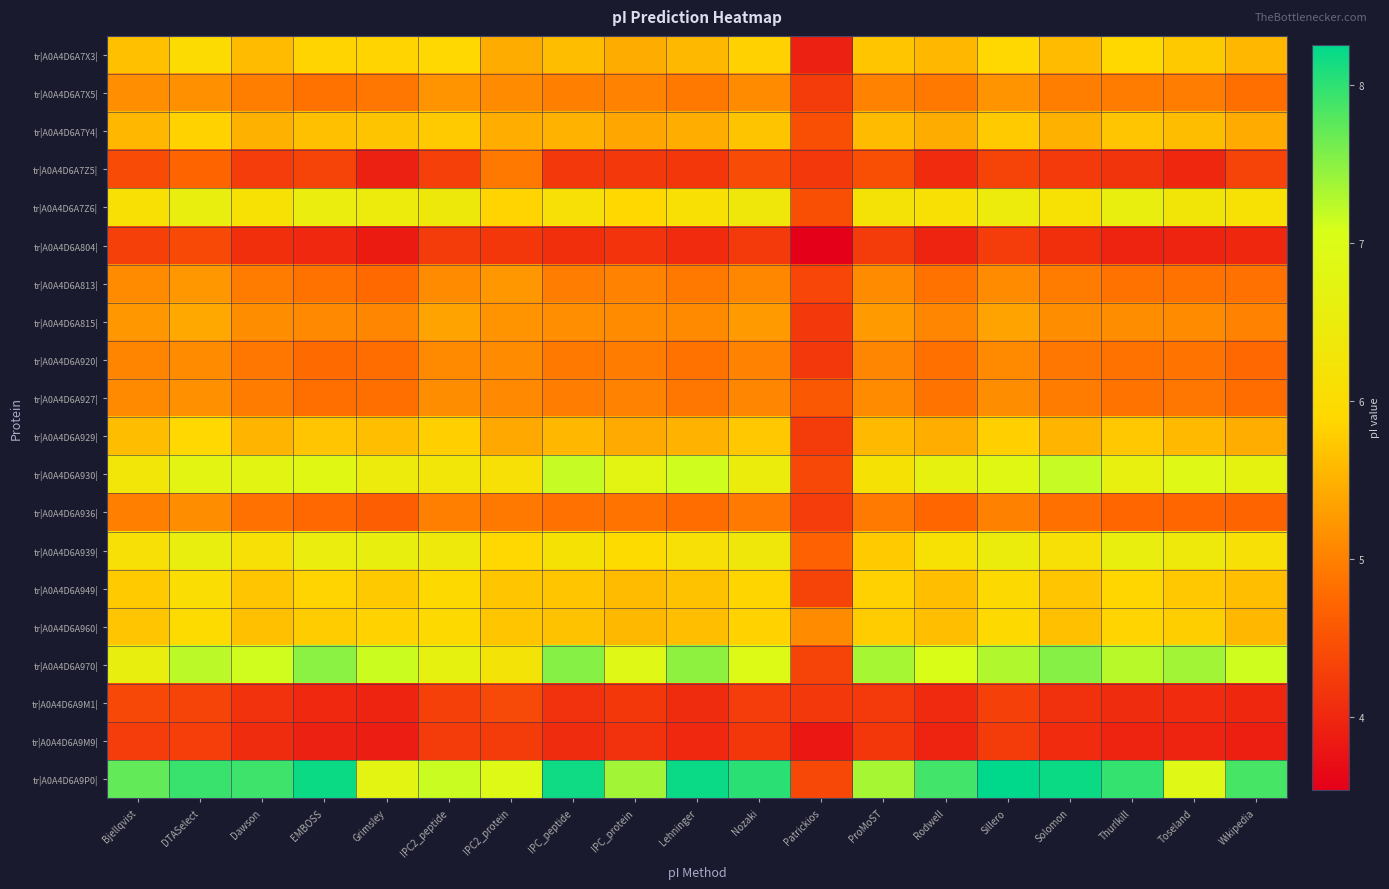

What is the total value across all series at Solomon?

109.4